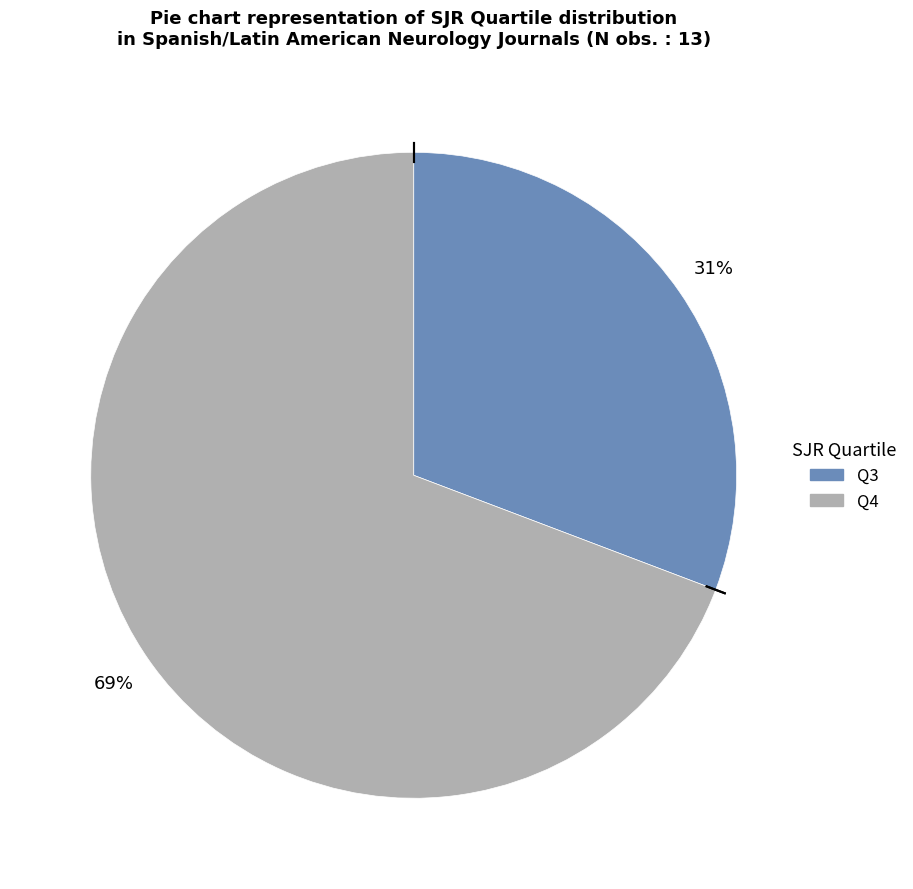

Which category has the smallest portion of the pie?

Q3